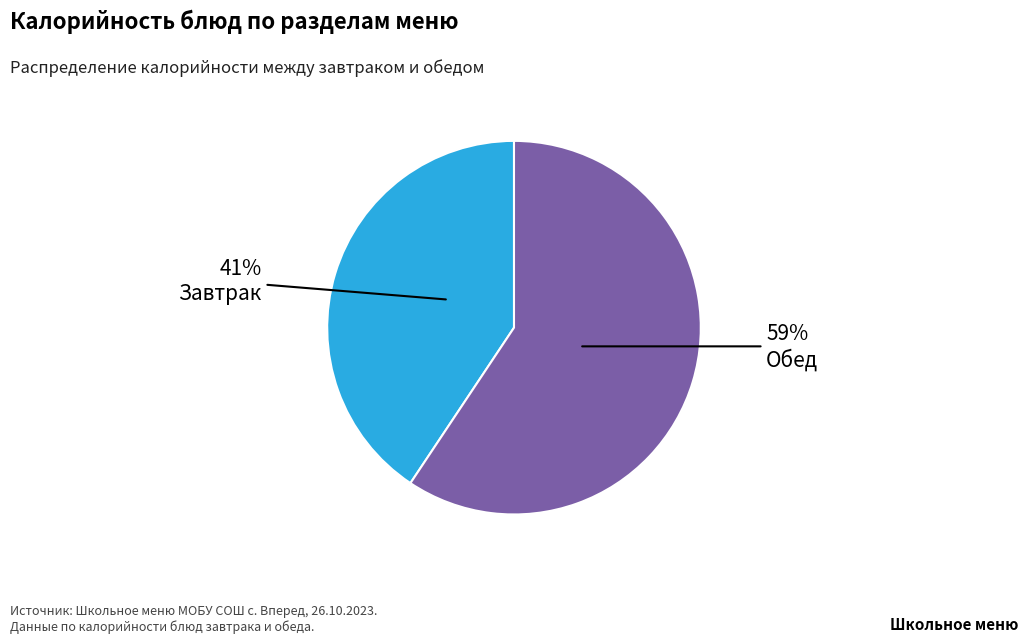

Is there any slice that represents more than half of the pie?

Yes